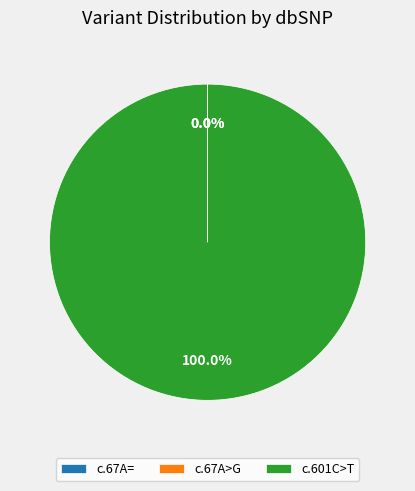

Does any single category account for the majority?

Yes